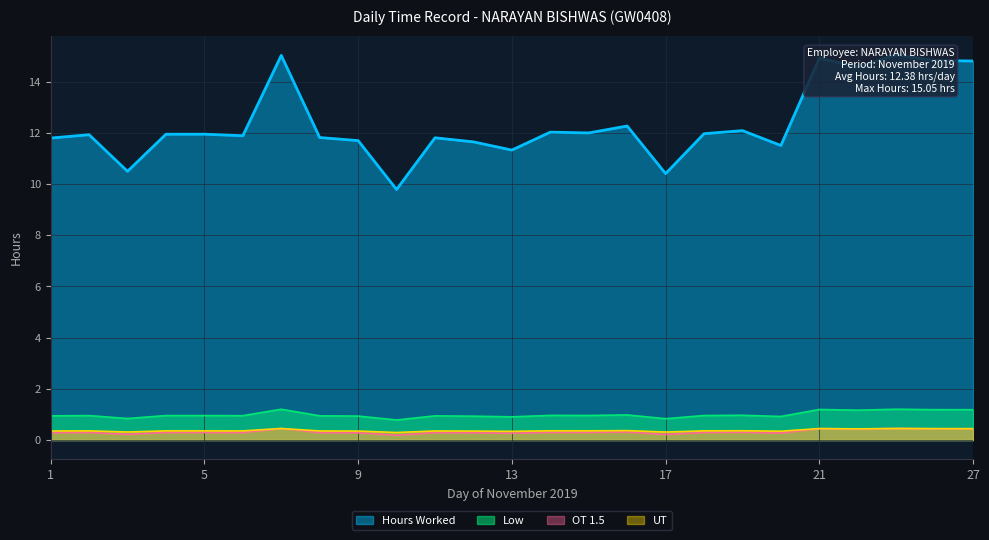

Which series has the widest spread of values?

Hours Worked